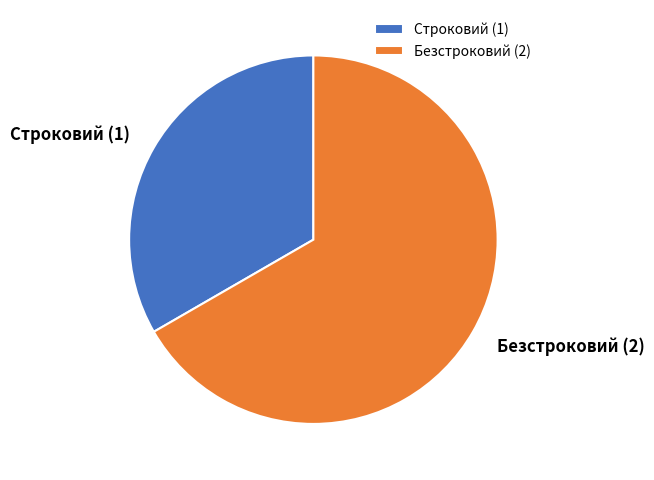

How many slices are in this pie chart?

2